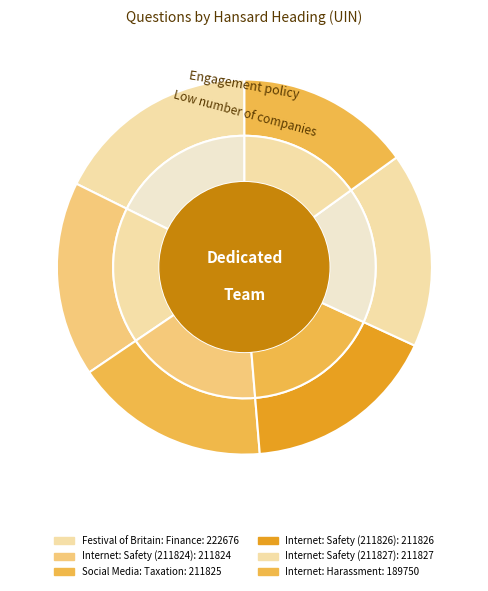

Does Festival of Britain: Finance account for over 50% of the chart?

No